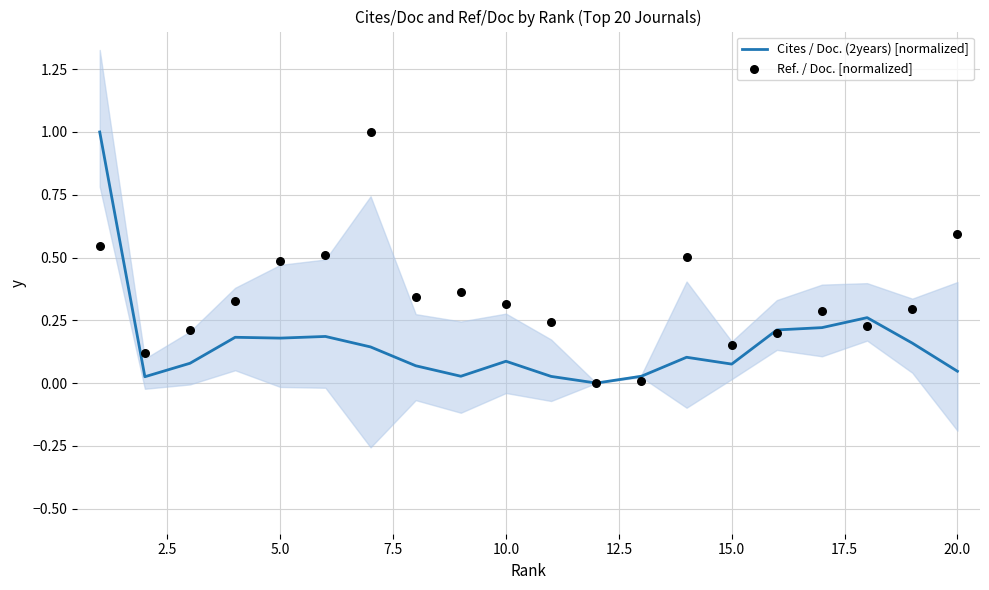

What are all the series names shown in the legend?

Cites / Doc. (2years) [normalized], Ref. / Doc. [normalized]